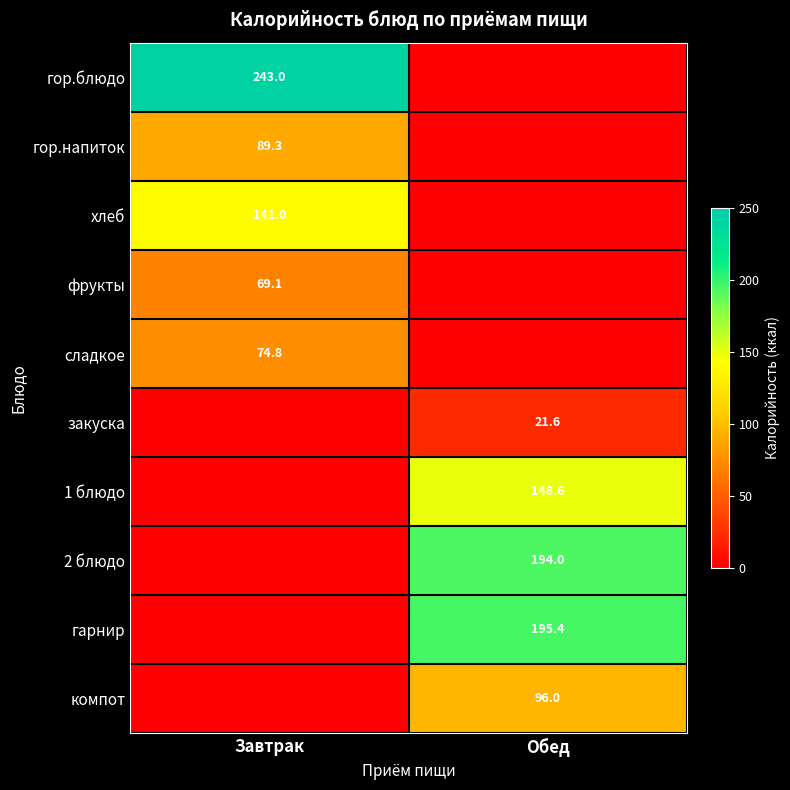

The value of компот at Обед is 29.3. True or false?

False